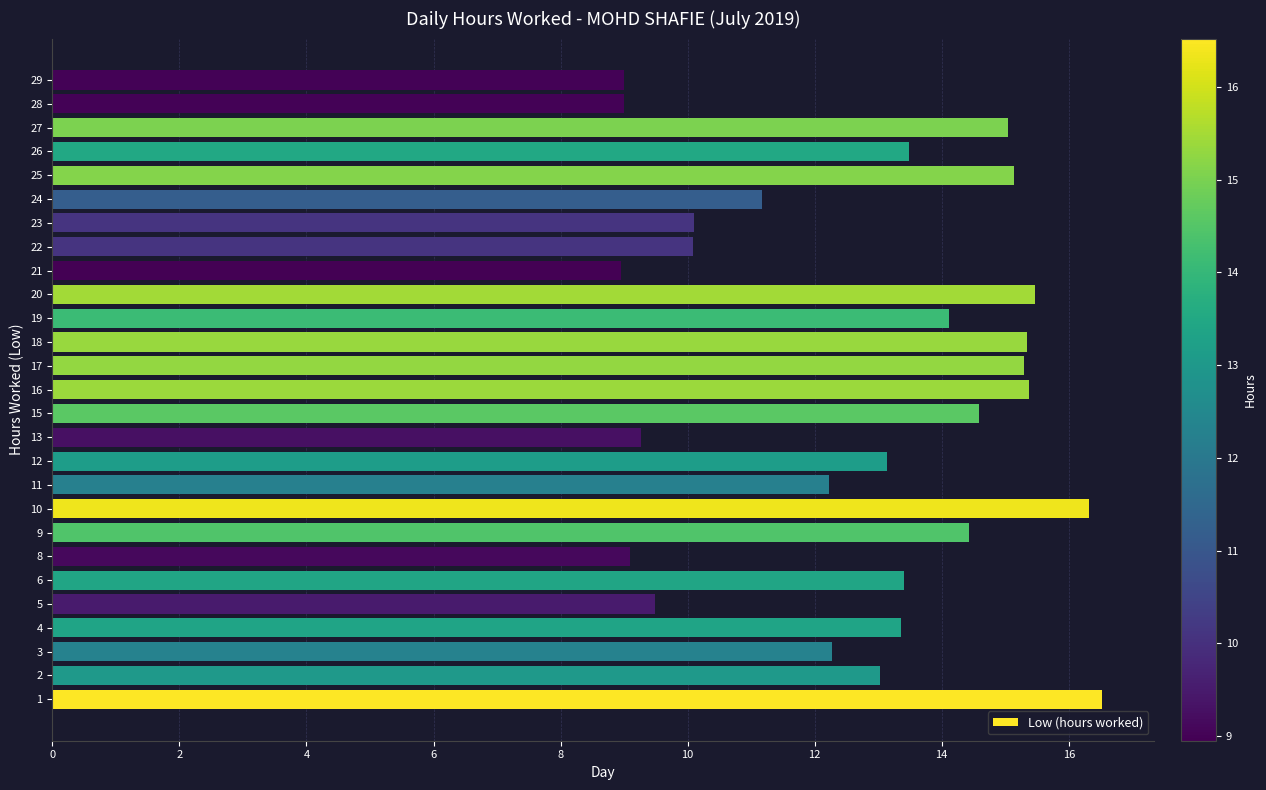

What is the sum of all values?

344.7